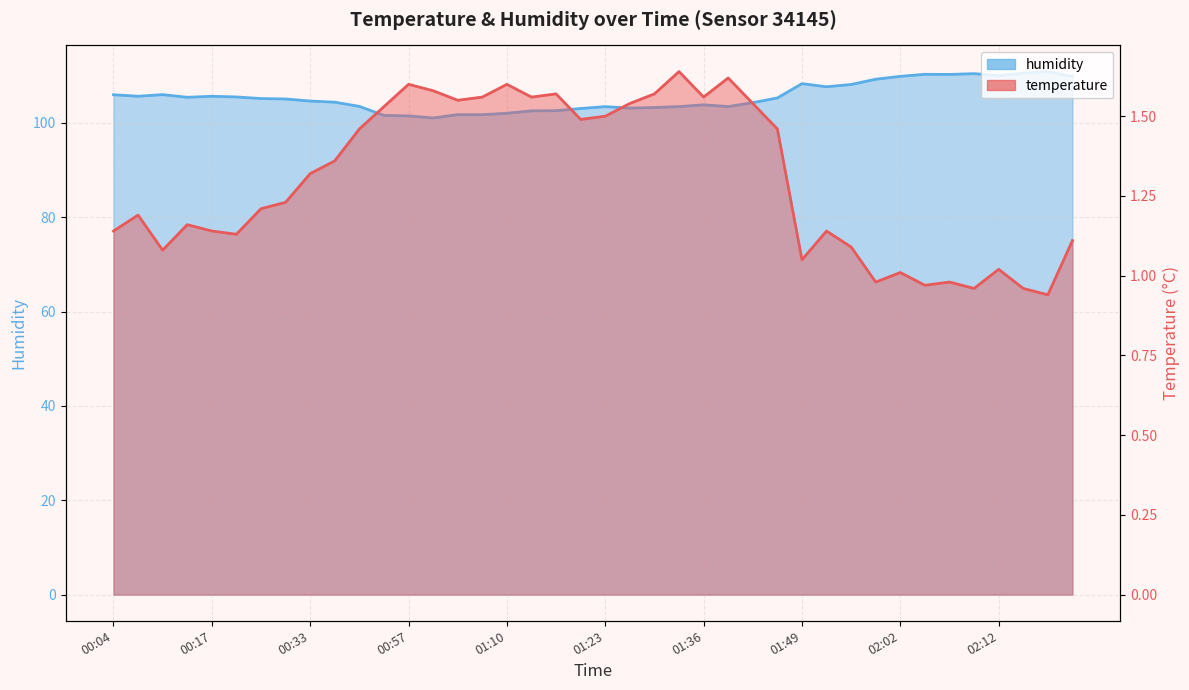

Where is the first local maximum for humidity?

00:09